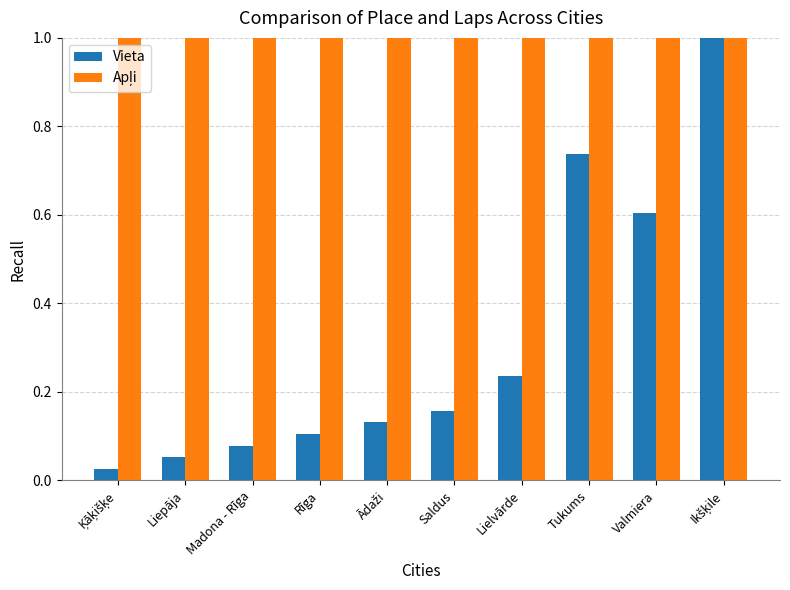

At how many categories does at least one series exceed 0?

10